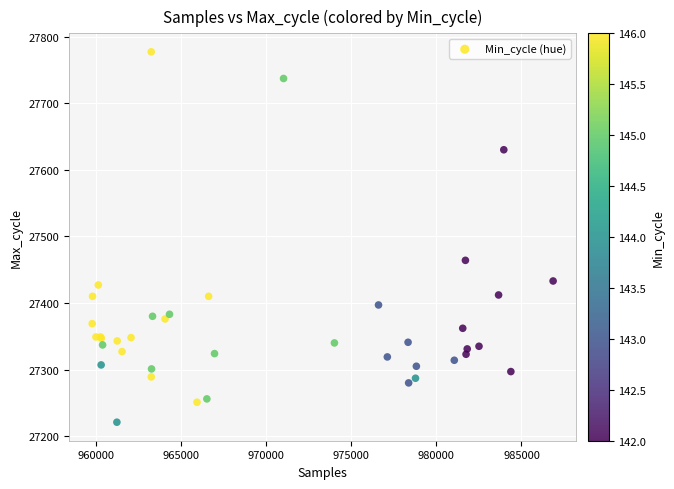

What Y value in the scatter plot is closest to 27499?

27464